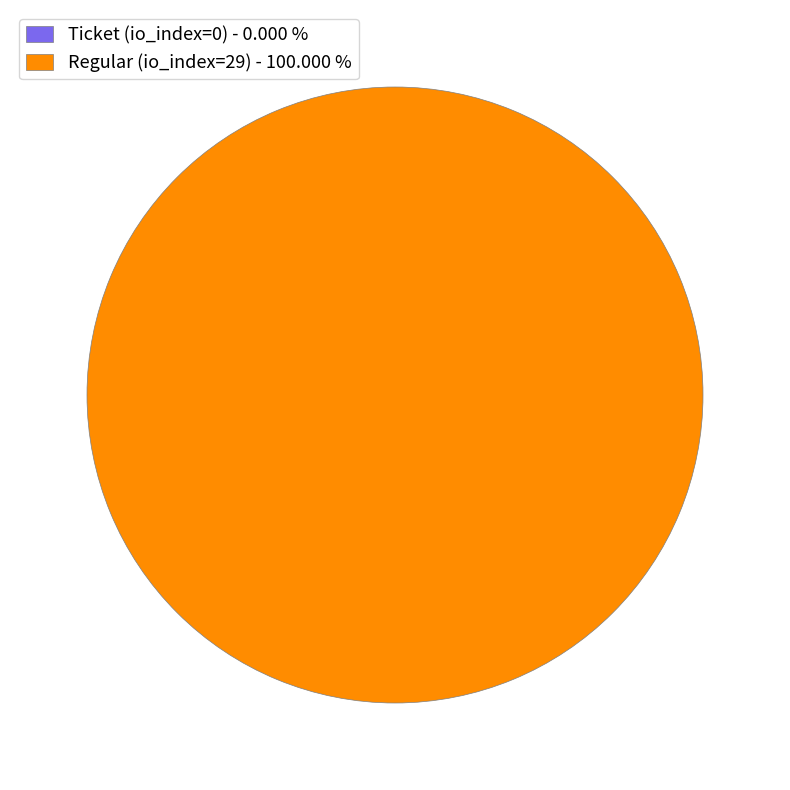

Which has a higher value, Ticket (io_index=0) or Regular (io_index=29)?

Regular (io_index=29)